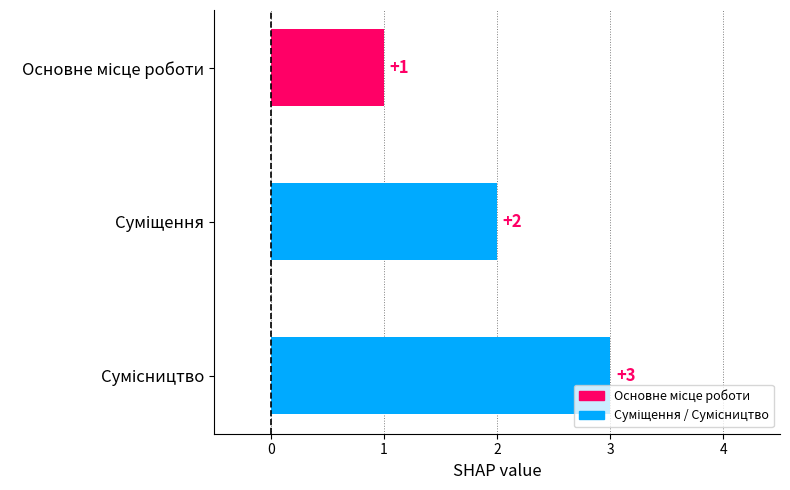

What is the maximum value shown in the chart?

3